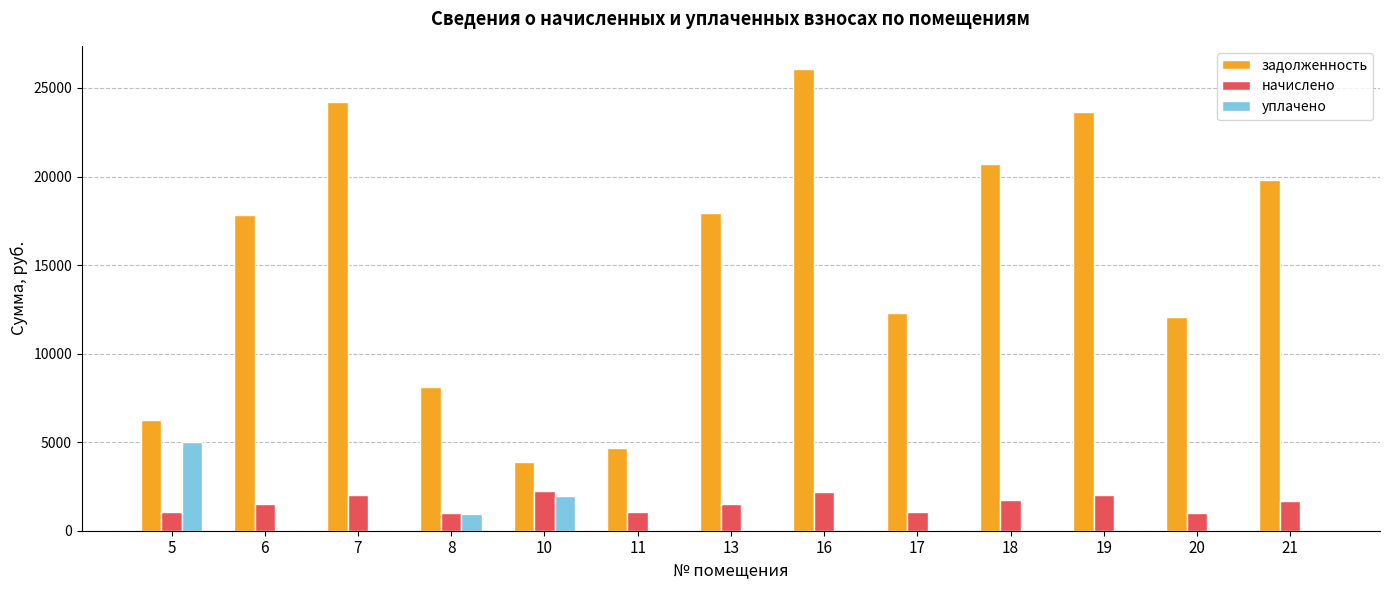

At which category is the sum across all series the highest?

16